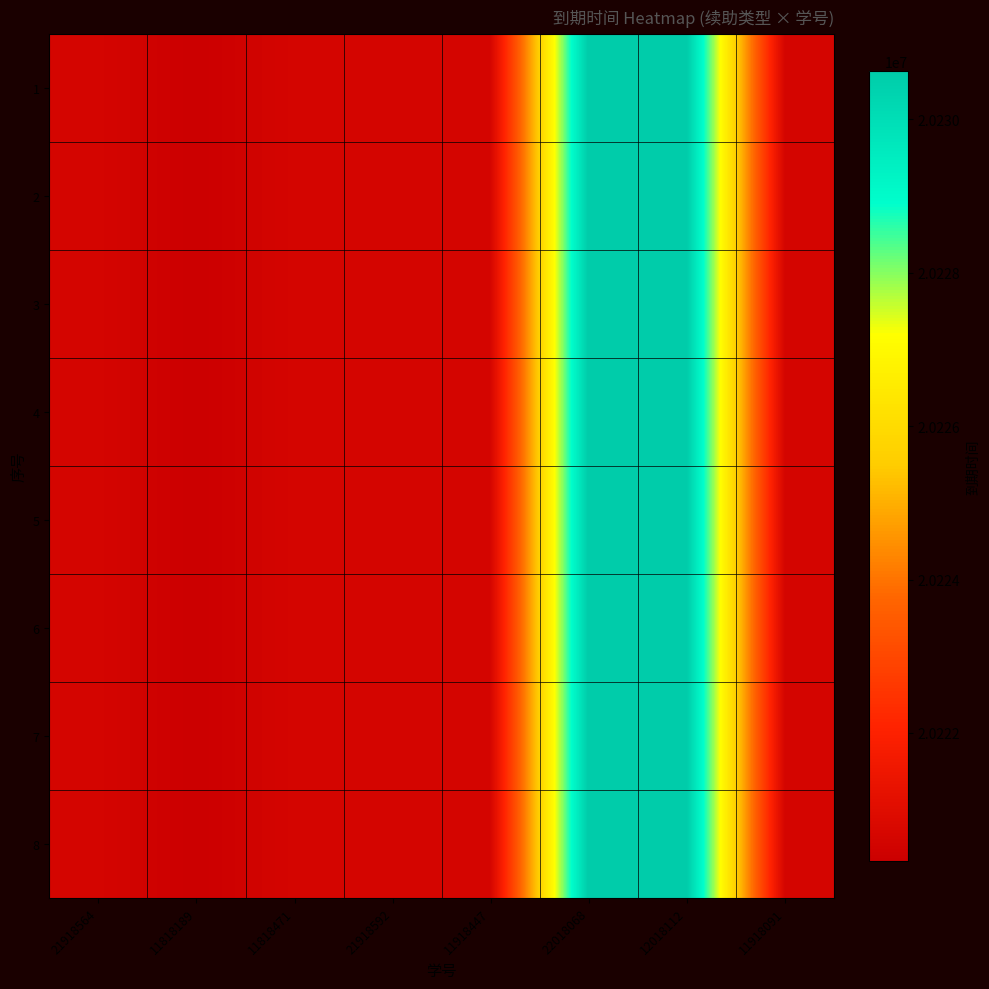

Reading left to right, list all the values displayed in this chart.

1: 21918564=20220630	11818189=20220330	11818471=20220630	21918592=20220630	11918447=20220630	22018068=20230630	12018112=20230630	11918091=20220630
2: 21918564=20220630	11818189=20220330	11818471=20220630	21918592=20220630	11918447=20220630	22018068=20230630	12018112=20230630	11918091=20220630
3: 21918564=20220630	11818189=20220330	11818471=20220630	21918592=20220630	11918447=20220630	22018068=20230630	12018112=20230630	11918091=20220630
4: 21918564=20220630	11818189=20220330	11818471=20220630	21918592=20220630	11918447=20220630	22018068=20230630	12018112=20230630	11918091=20220630
5: 21918564=20220630	11818189=20220330	11818471=20220630	21918592=20220630	11918447=20220630	22018068=20230630	12018112=20230630	11918091=20220630
6: 21918564=20220630	11818189=20220330	11818471=20220630	21918592=20220630	11918447=20220630	22018068=20230630	12018112=20230630	11918091=20220630
7: 21918564=20220630	11818189=20220330	11818471=20220630	21918592=20220630	11918447=20220630	22018068=20230630	12018112=20230630	11918091=20220630
8: 21918564=20220630	11818189=20220330	11818471=20220630	21918592=20220630	11918447=20220630	22018068=20230630	12018112=20230630	11918091=20220630